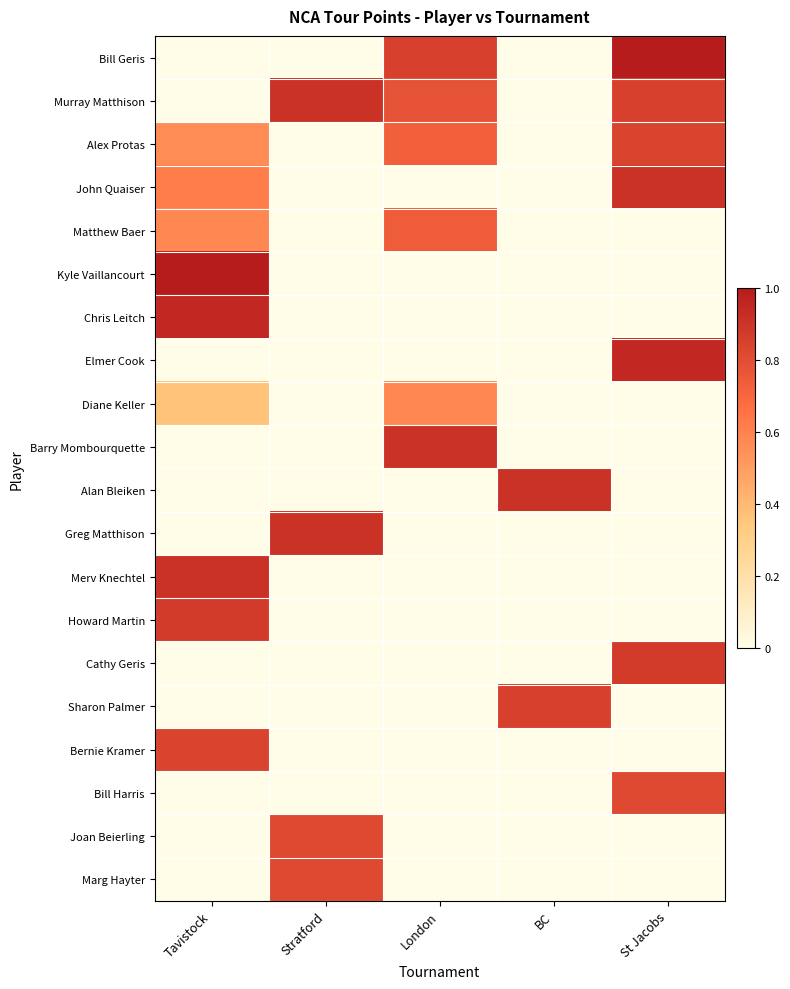

What is the spread (max minus min) of values at St Jacobs?

1.0